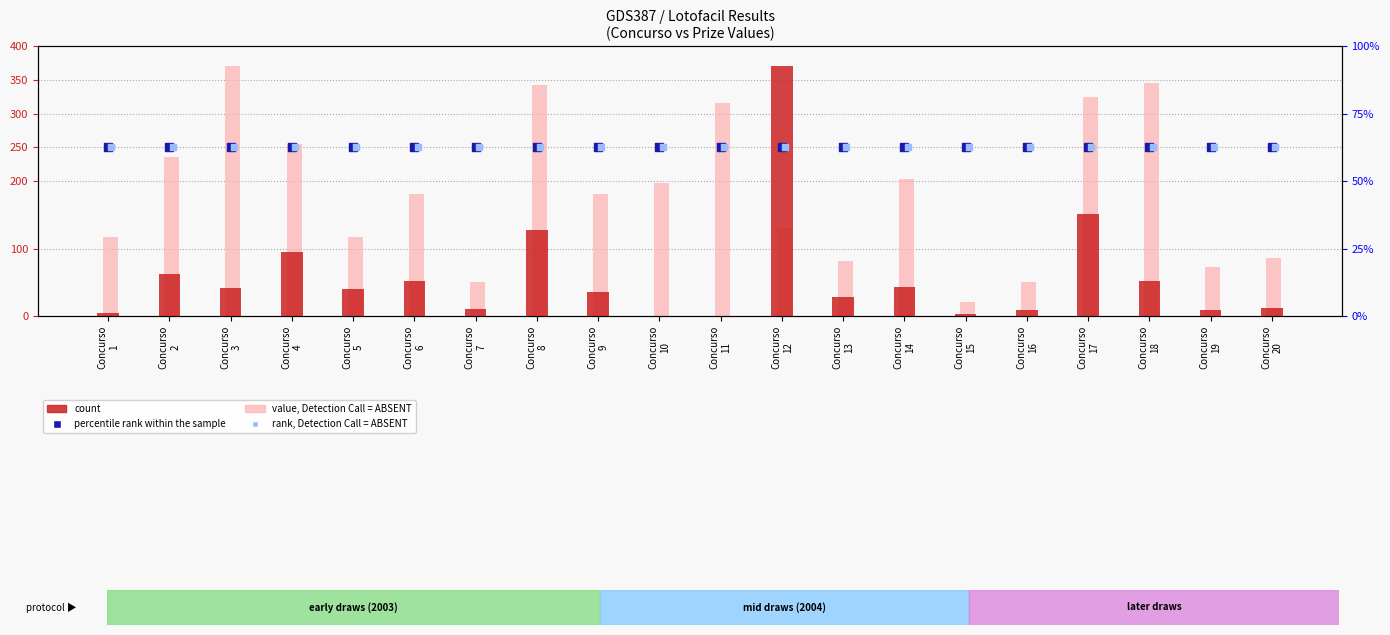

What is the total value across all series at Concurso
11?

815.9